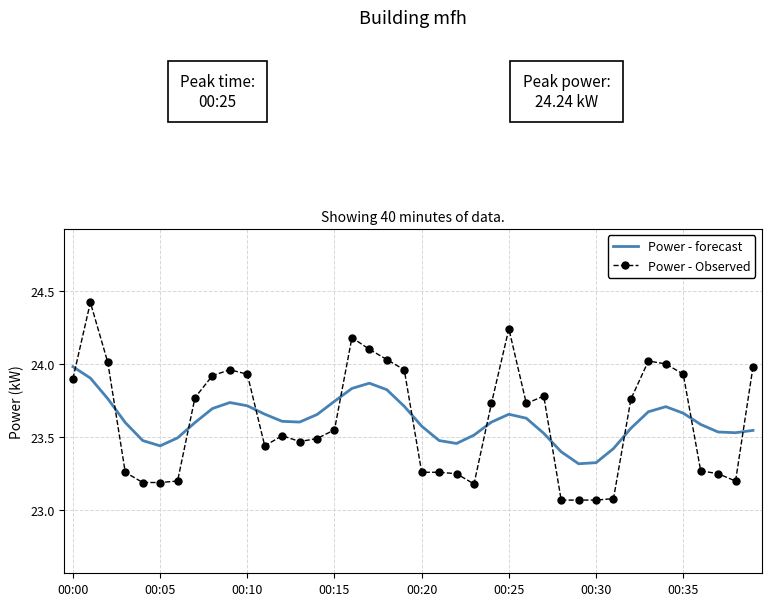

List the series in order of their peak value, highest first.

Power - Observed, Power - forecast